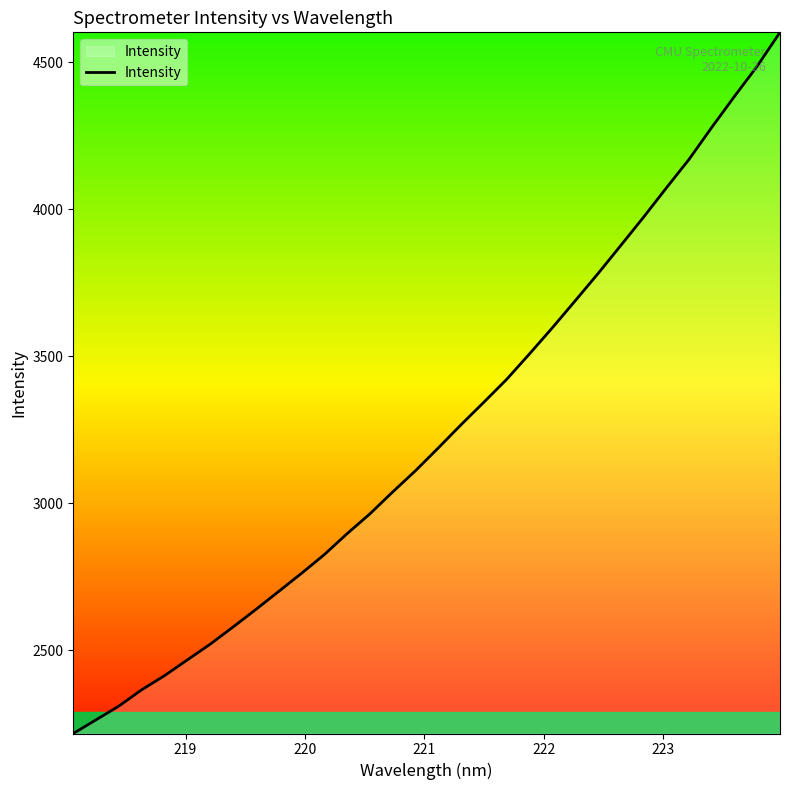

Does the chart display data point markers on the line(s)?

No